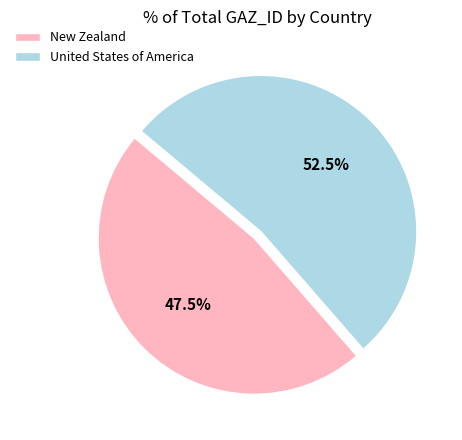

What percentage do New Zealand and United States of America together represent?

100.0%